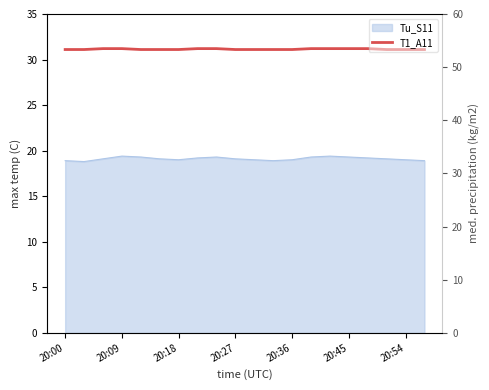

The chart shows a value of 31.1 at 20:36. True or false?

True